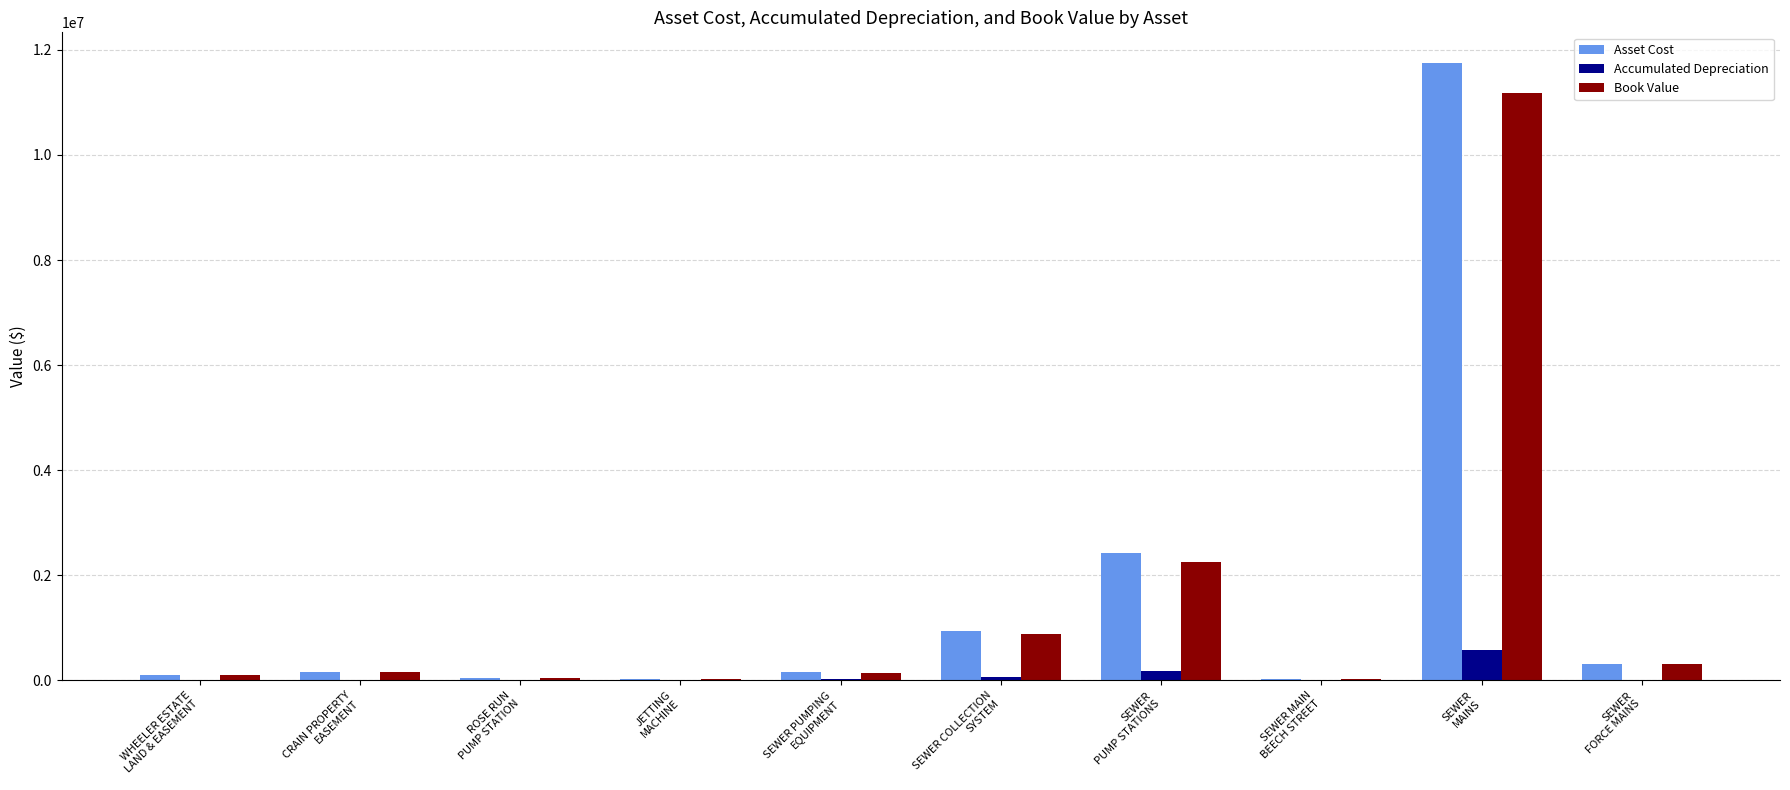

What is the maximum value for Asset Cost?

11747161.2